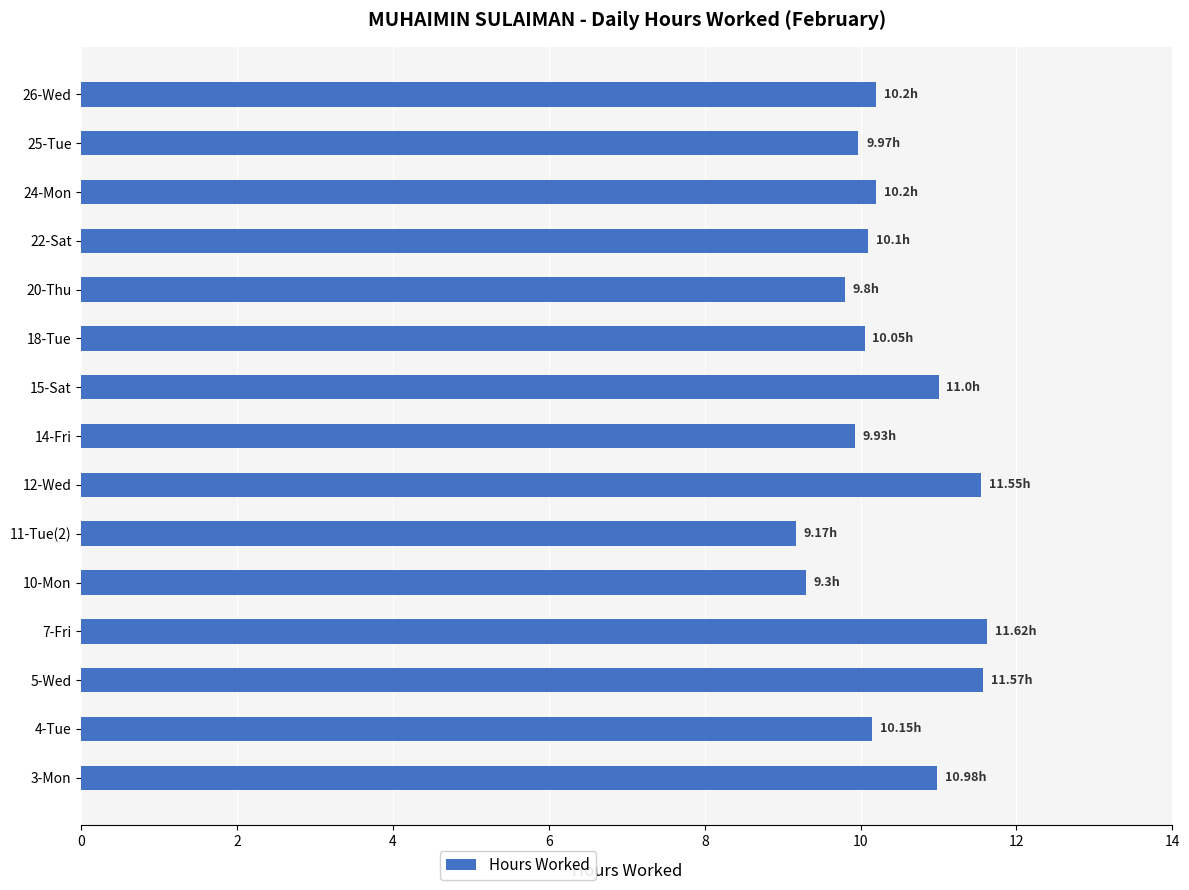

What is the smallest value displayed?

9.2